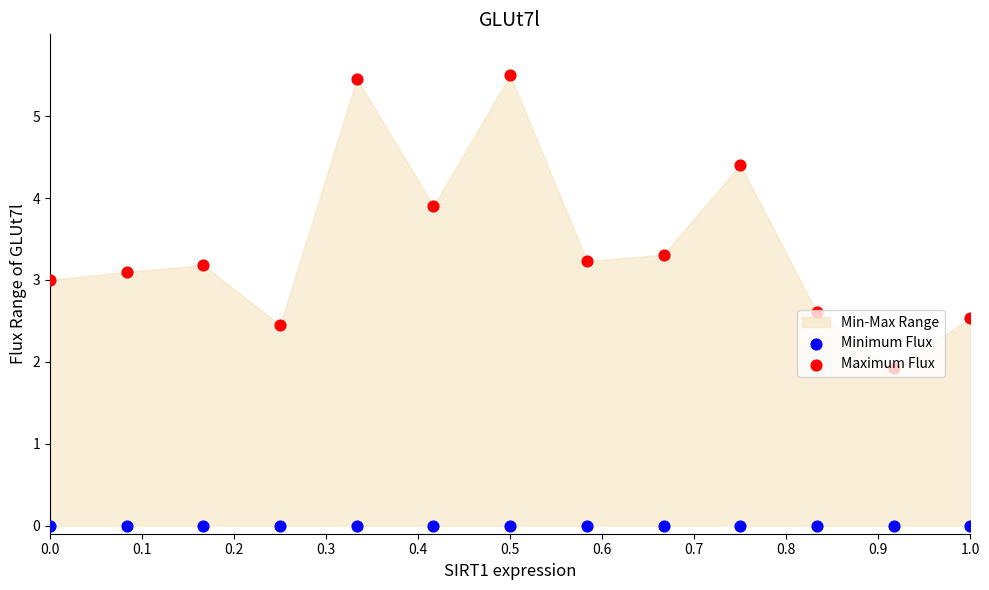

Is the value of Maximum Flux at 0.3 greater than the value of Minimum Flux at 0.1?

Yes